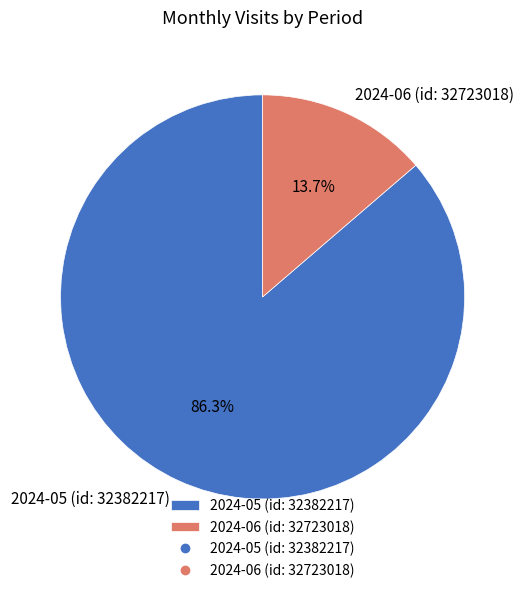

Rank the categories by value from lowest to highest.

2024-06 (id: 32723018), 2024-05 (id: 32382217)